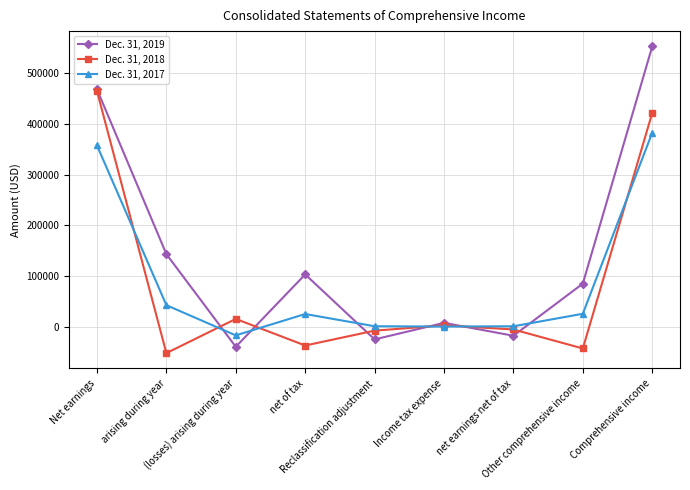

Which series has the largest range (max minus min)?

Dec. 31, 2019